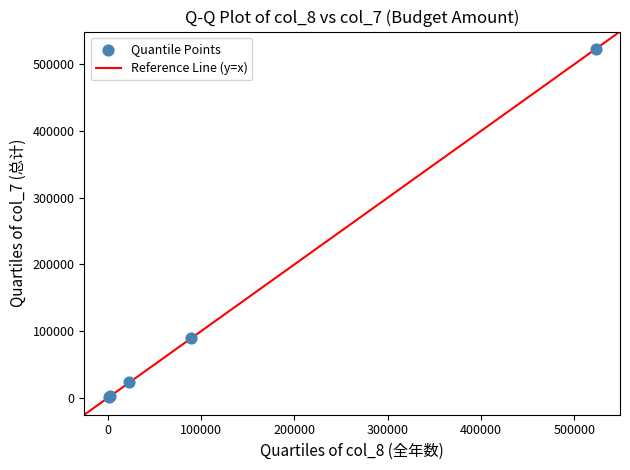

What Y value in the scatter plot is closest to 261804?

89479.0